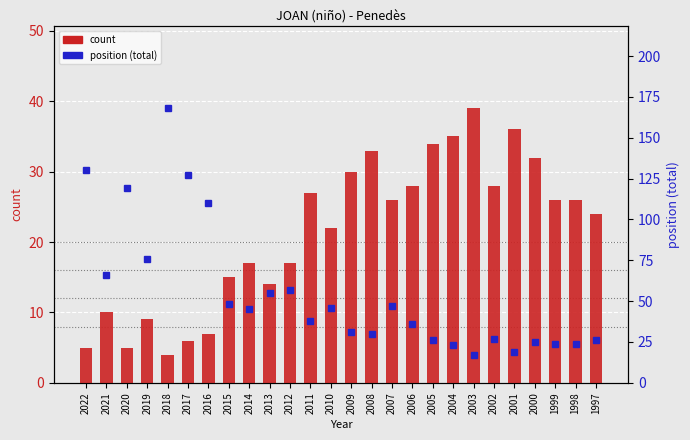

Which series has the largest total across all categories?

position (total)